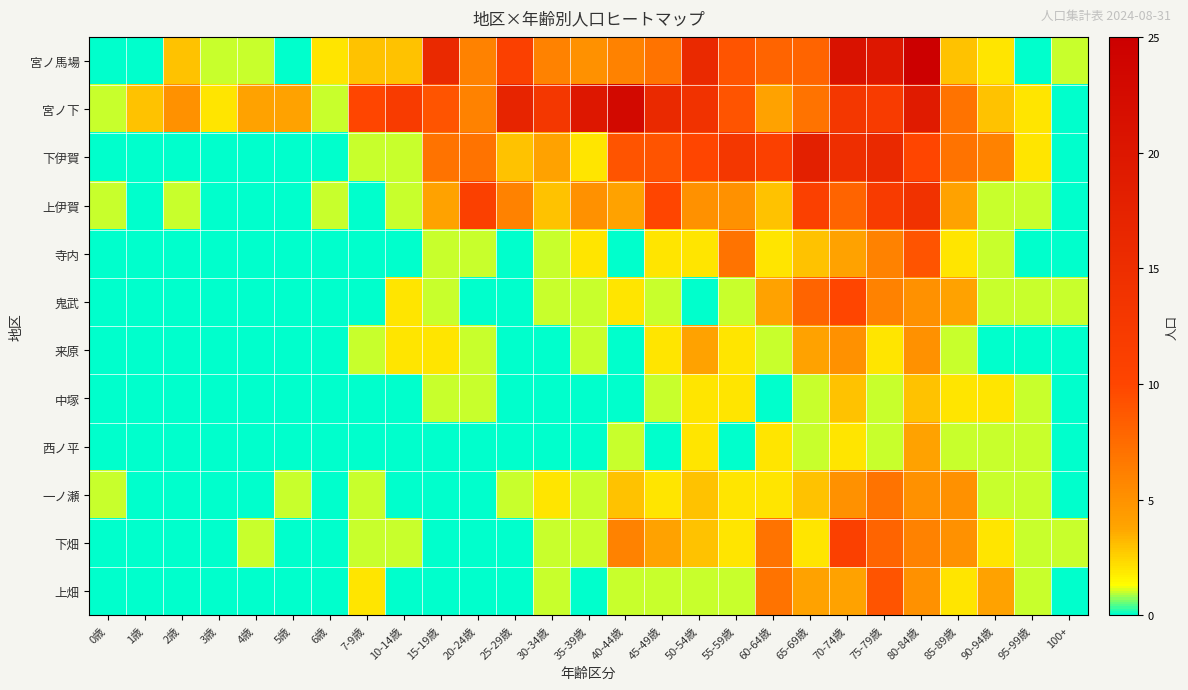

Which series has the widest spread of values?

宮ノ馬場